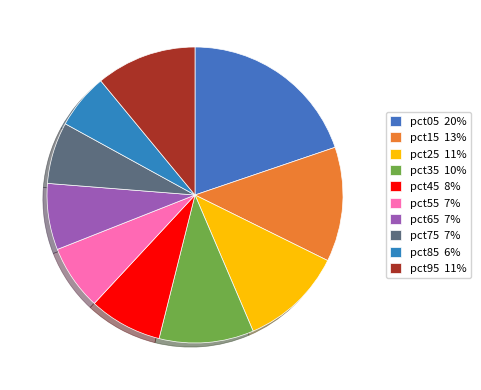

How many segments does this pie chart have?

10